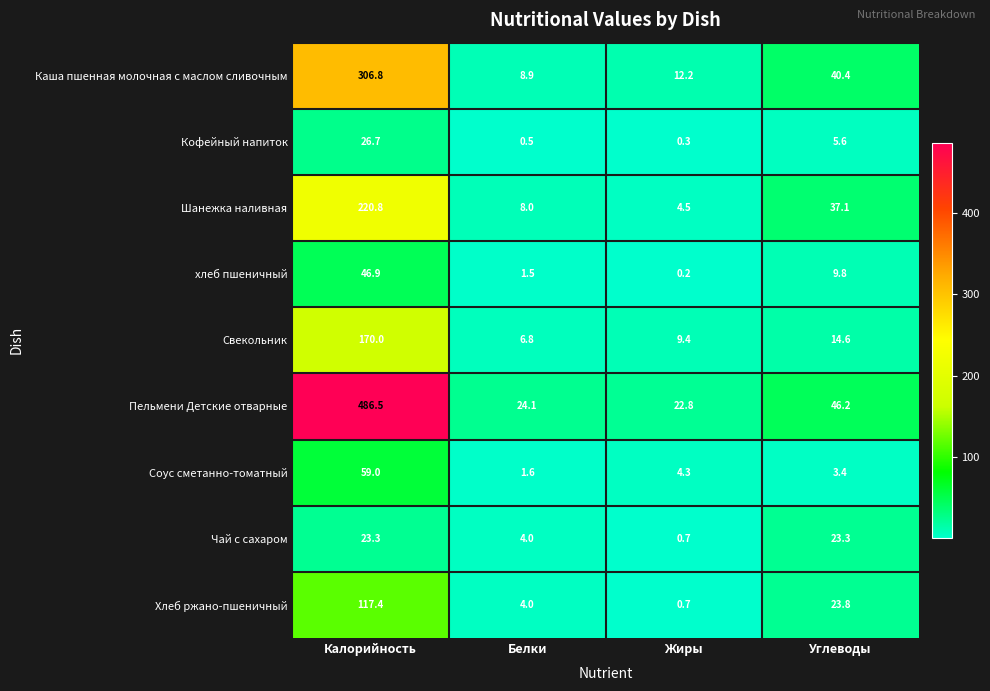

List the series in order of their peak value, highest first.

Пельмени Детские отварные, Каша пшенная молочная с маслом сливочным, Шанежка наливная, Свекольник, Хлеб ржано-пшеничный, Соус сметанно-томатный, хлеб пшеничный, Кофейный напиток, Чай с сахаром